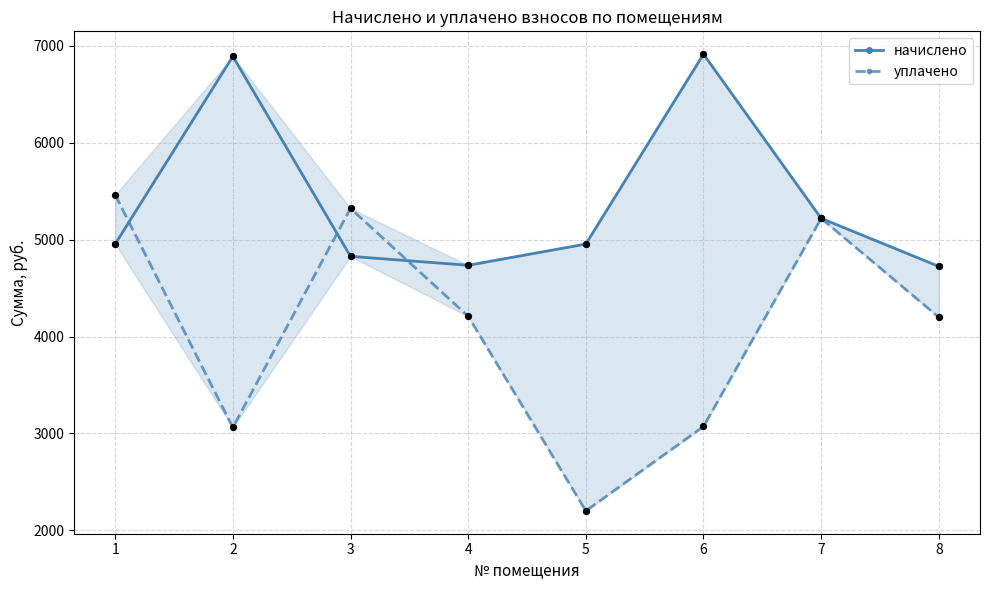

What is the total value across all series at 4?

8943.4